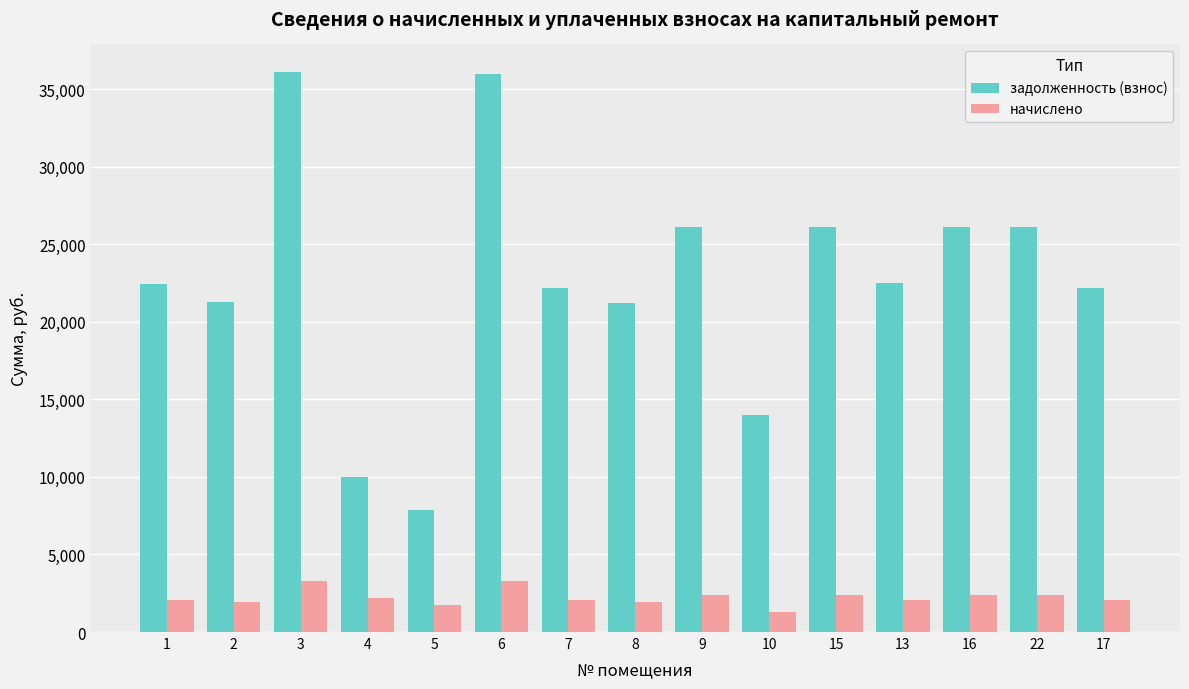

List the series in order of their overall mean, lowest first.

начислено, задолженность (взнос)